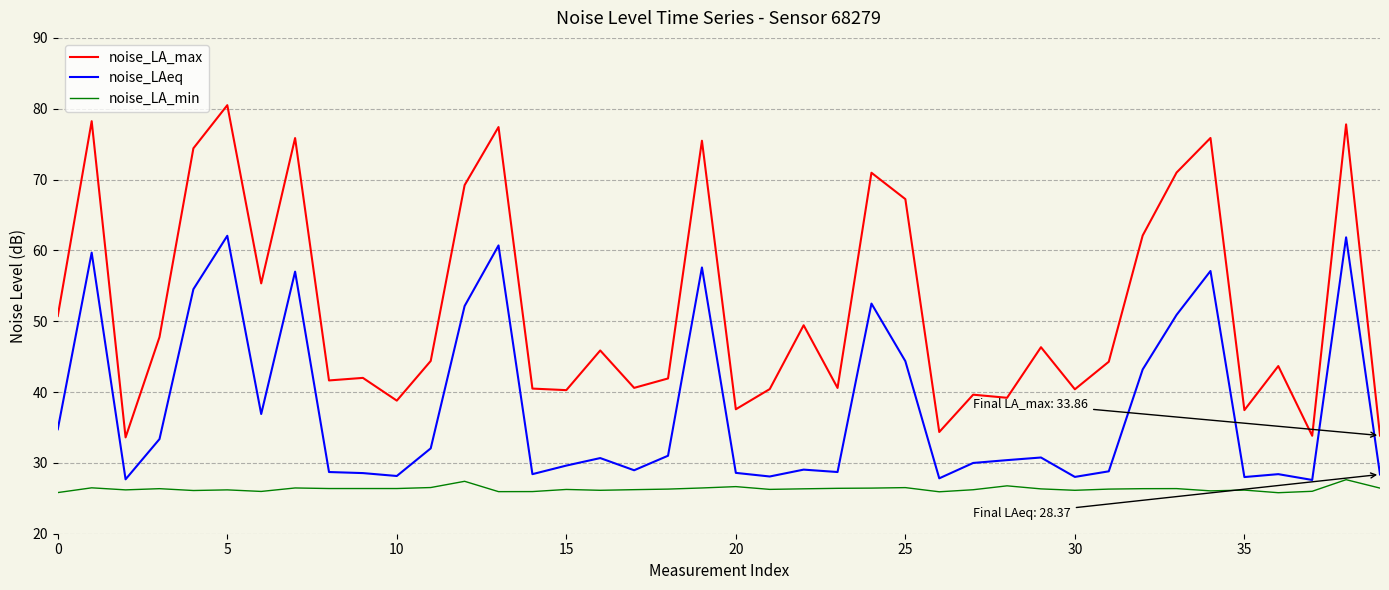

Which series has the widest spread of values?

noise_LA_max